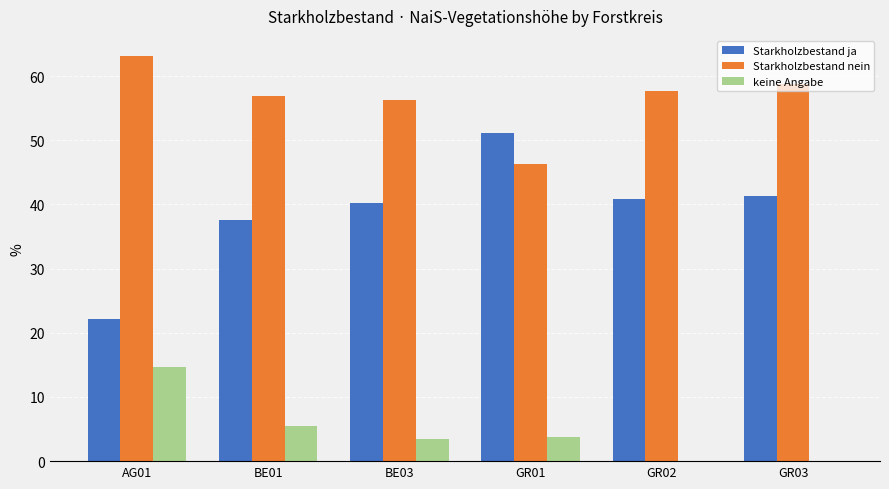

How many groups of bars are there?

6